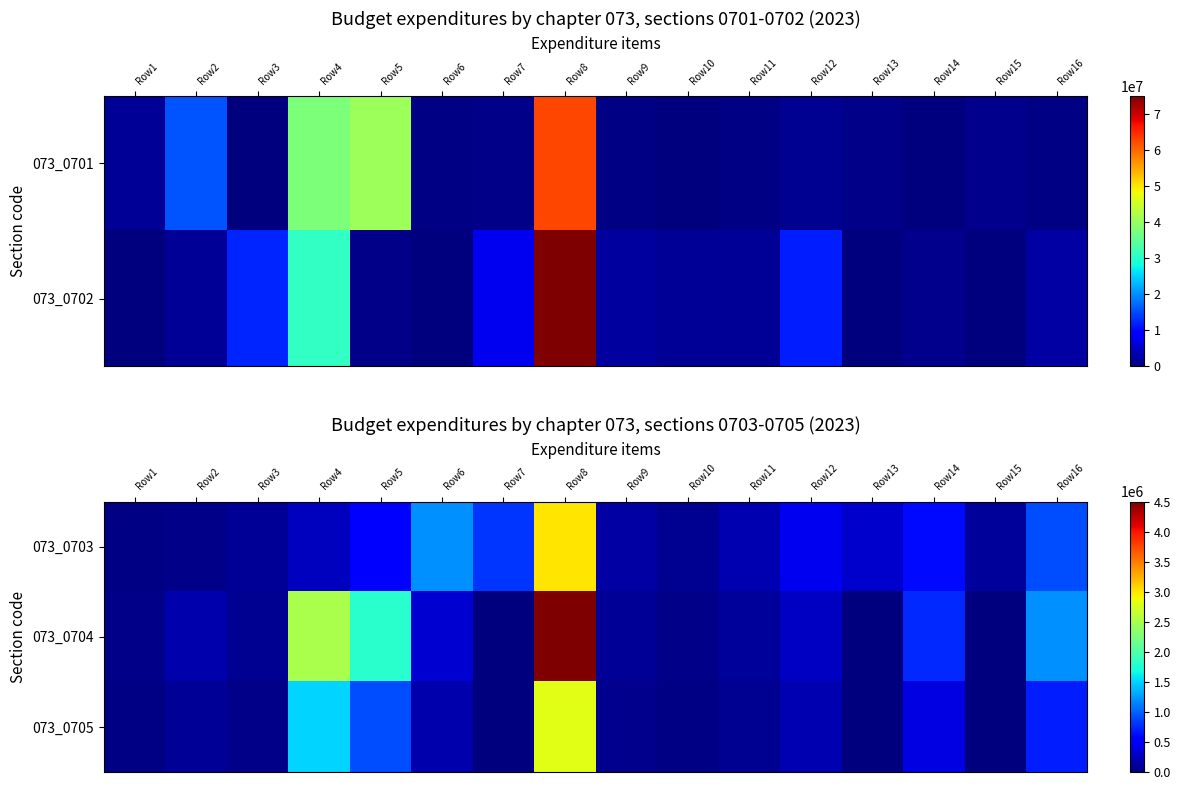

What is the difference between the maximum and minimum values in the 073_0703 series?

2977577.7